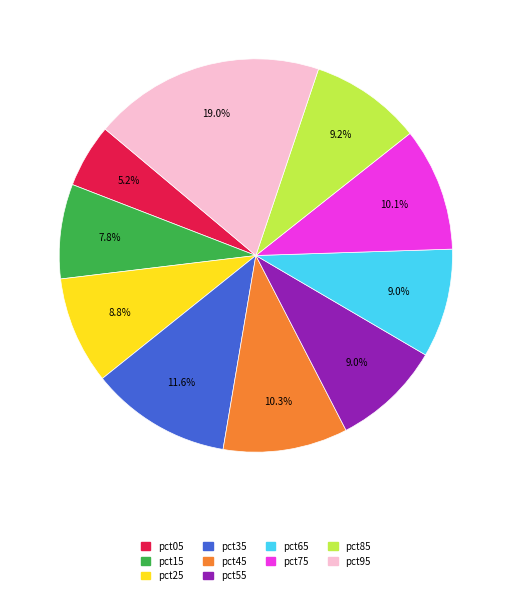

Combined, what portion of the pie is pct95 and pct65?

28.0%